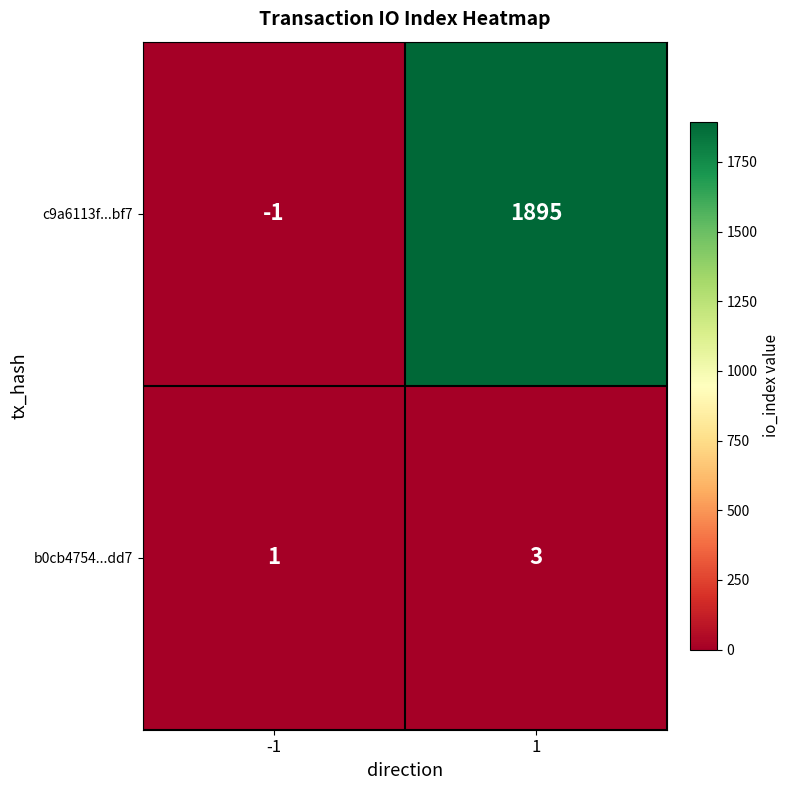

What is the total value across all series at 1?

1898